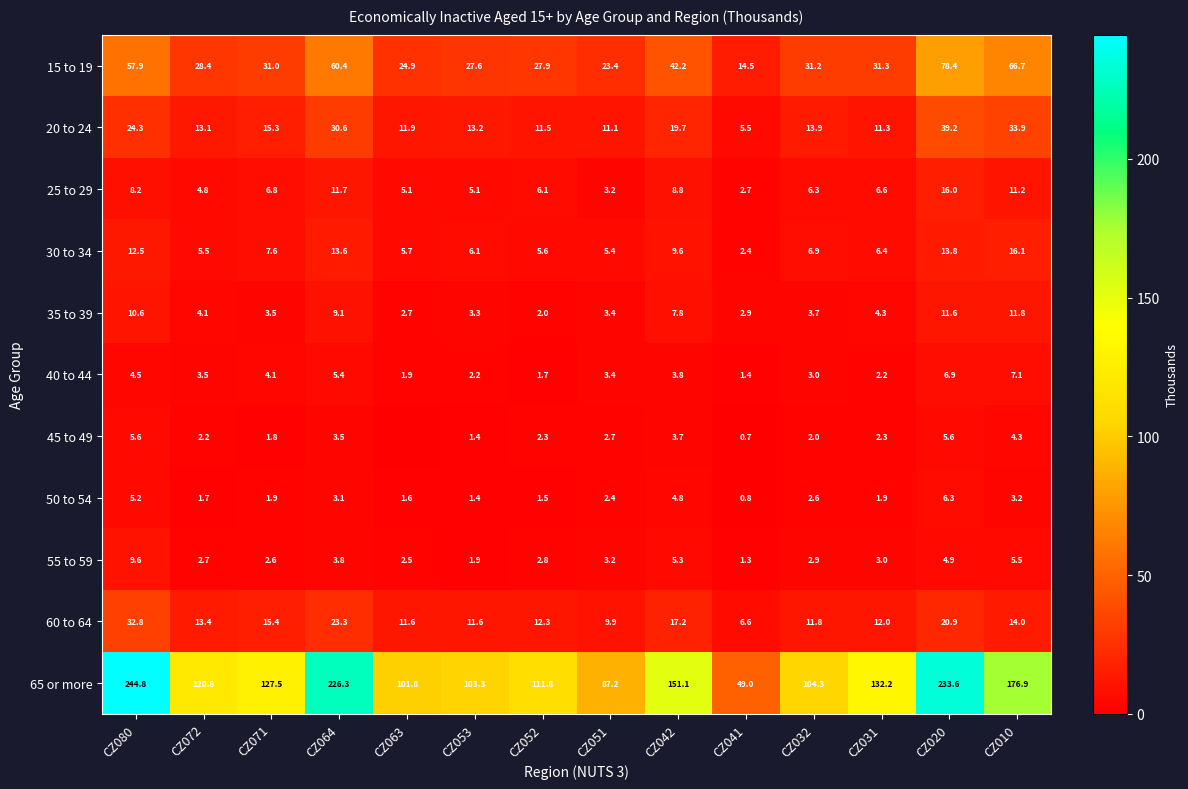

List the labels in order of 30 to 34 value, largest first.

CZ010, CZ020, CZ064, CZ080, CZ042, CZ071, CZ032, CZ031, CZ053, CZ063, CZ052, CZ072, CZ051, CZ041